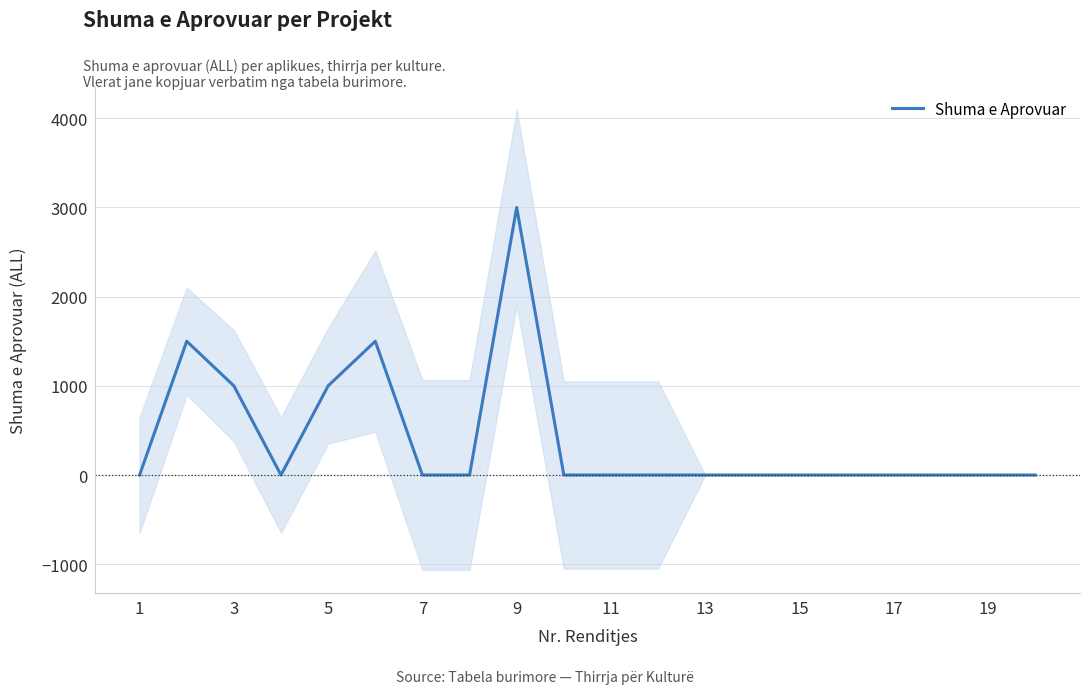

Does the chart display data point markers on the line(s)?

No